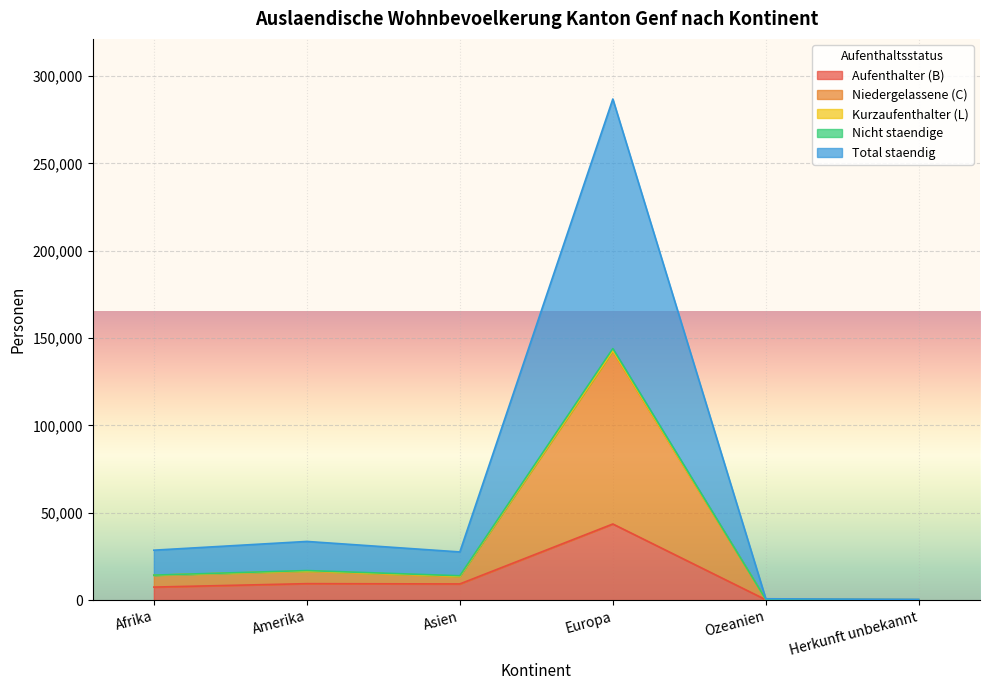

What is the average value of the Aufenthalter (B) series?

11709